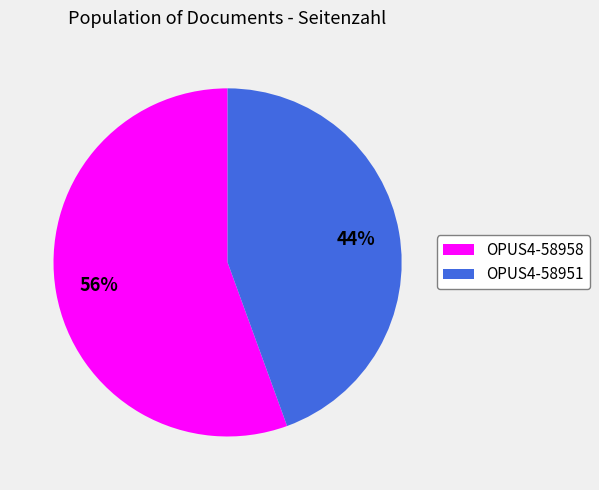

Combined, do OPUS4-58951 and OPUS4-58958 account for over 50%?

Yes